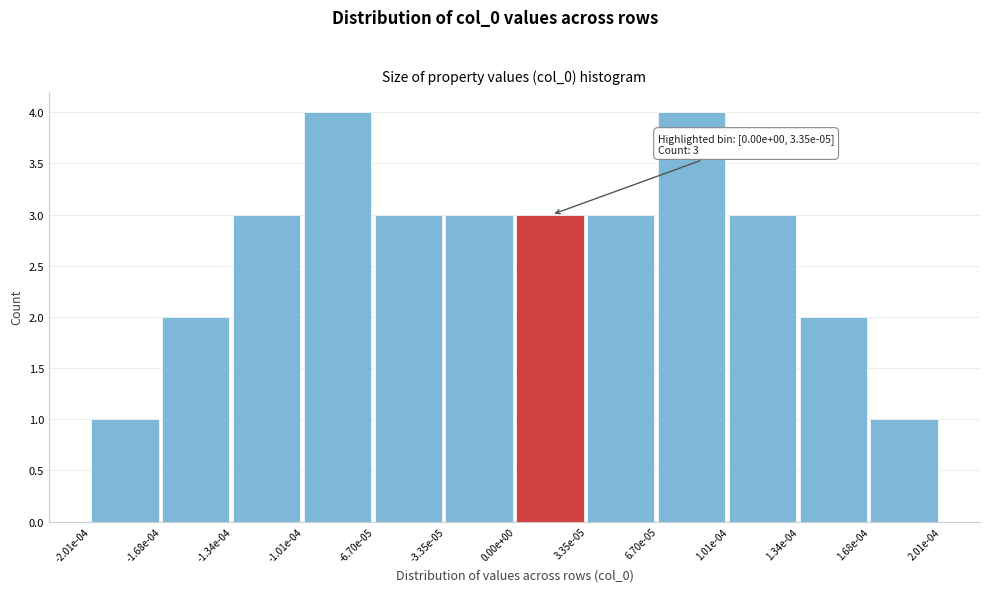

Reading left to right, what are all the values shown in this chart?

-2.01e-04=1	-1.68e-04=2	-1.34e-04=3	-1.01e-04=4	-6.70e-05=3	-3.35e-05=3	0.00e+00=3	3.35e-05=3	6.70e-05=4	1.01e-04=3	1.34e-04=2	1.68e-04=1